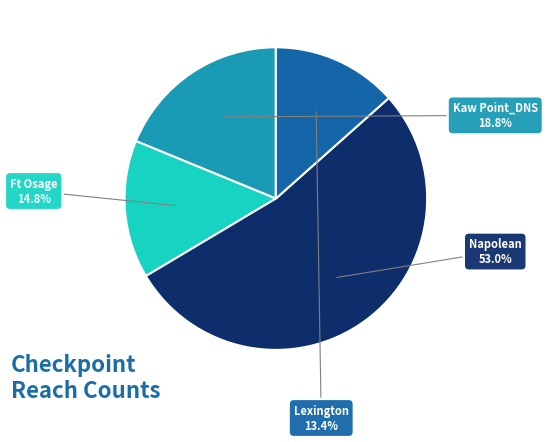

What percentage is the Kaw Point_DNS slice, to the nearest percent?

19%